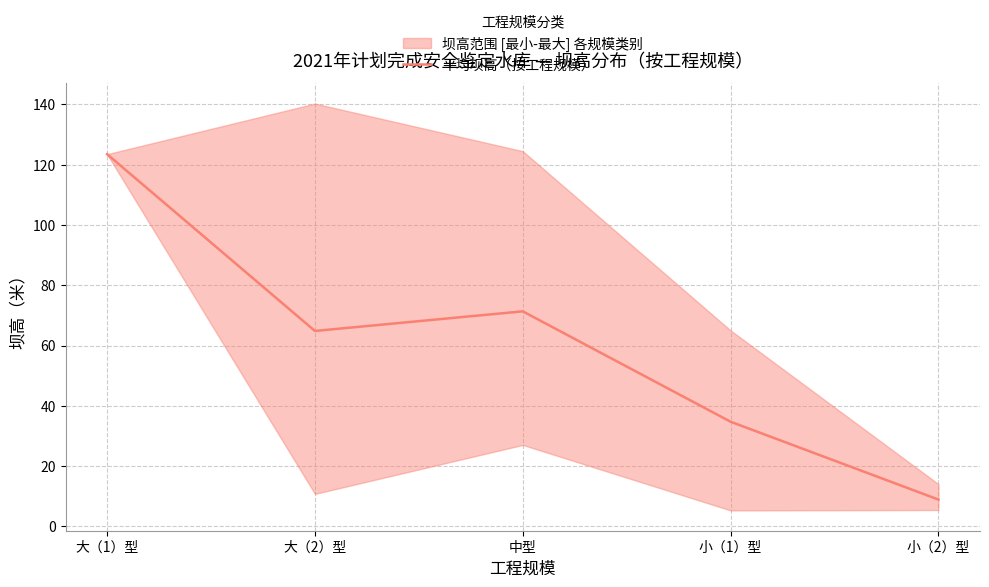

True or false: the data shows 8.9 at 小（2）型.

True